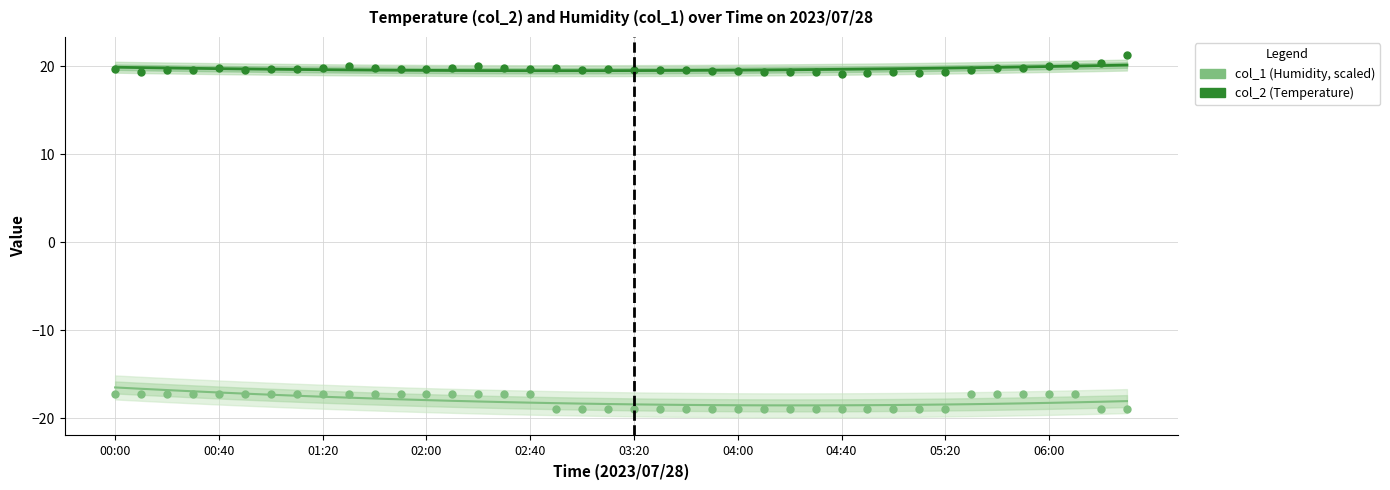

Which series reaches the maximum Y coordinate?

col_2 (Temperature)